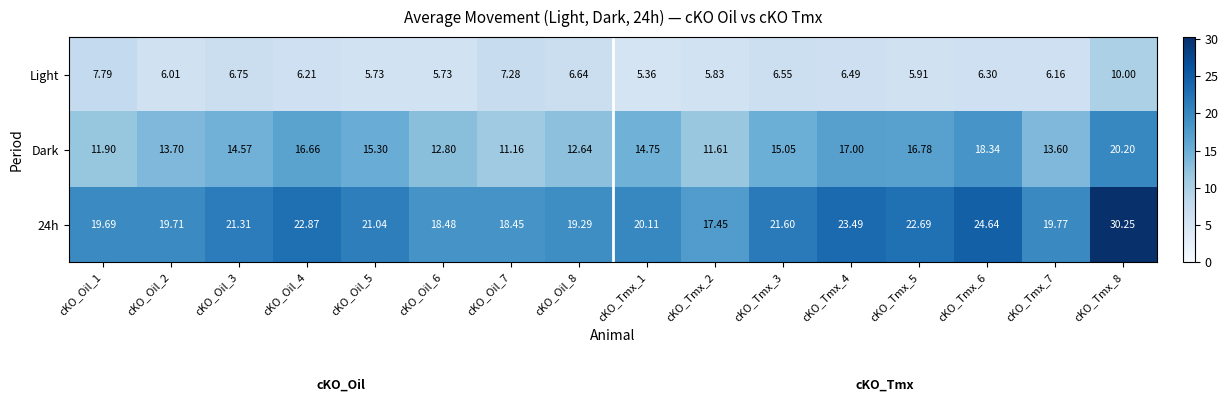

Between cKO_Tmx_3 and cKO_Tmx_4, which series saw the biggest shift?

Dark